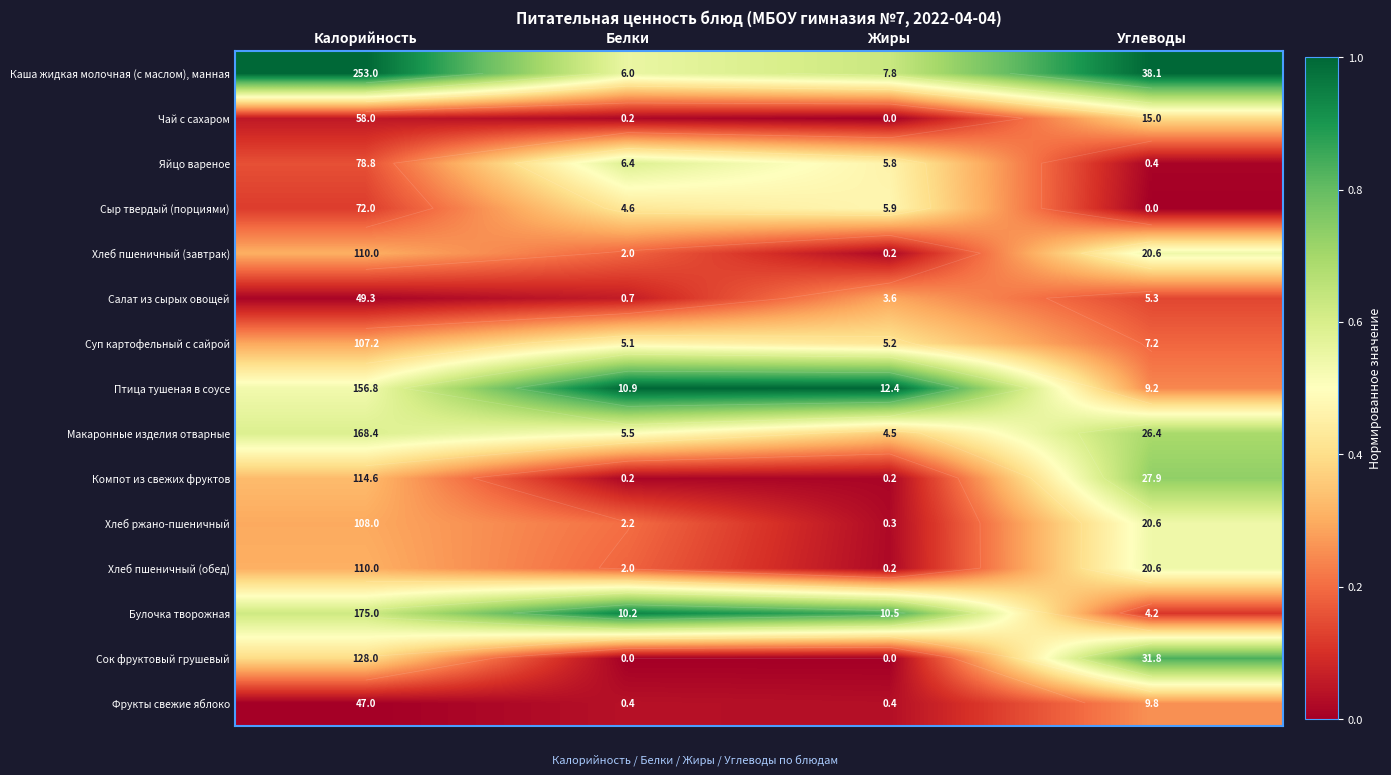

Which category has the highest value across all series?

Калорийность